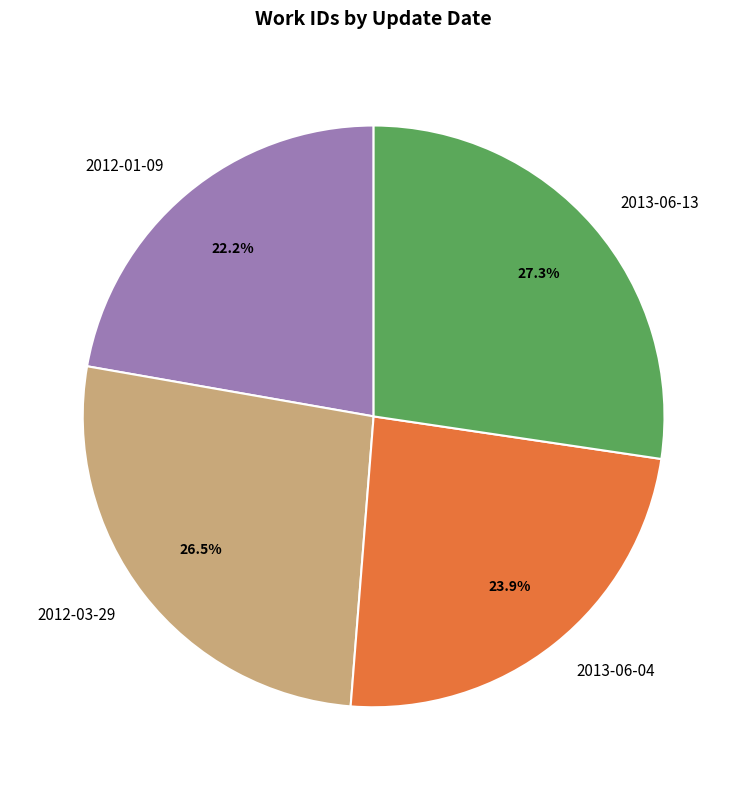

The 2012-01-09 slice represents 22% of the pie. True or false?

True